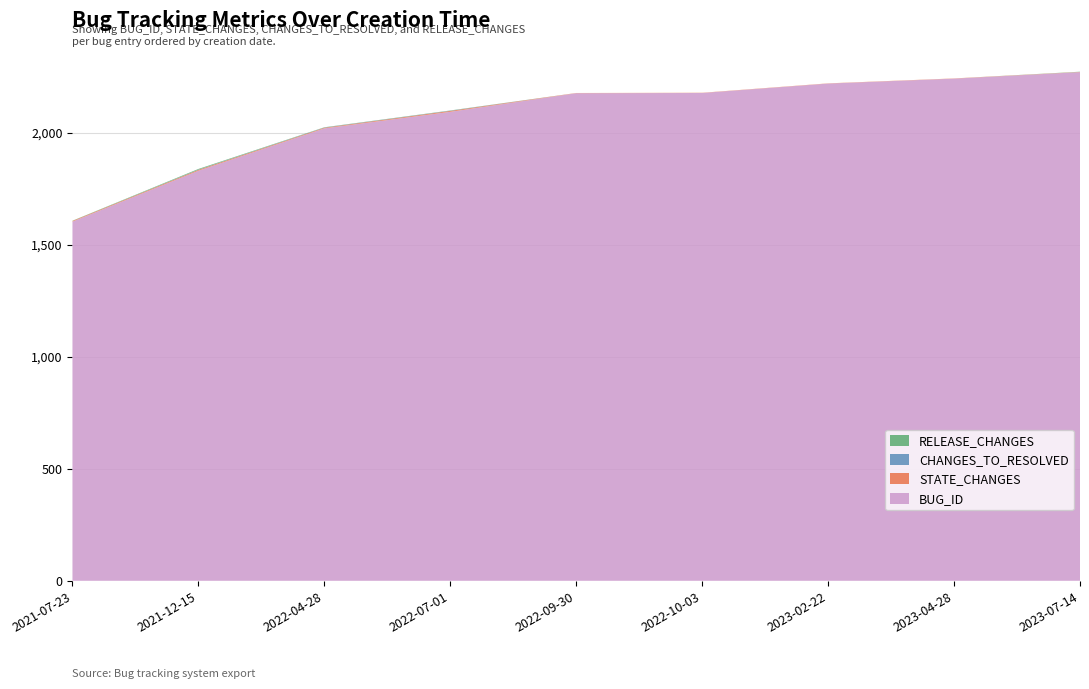

Reading left to right, what are all the values shown in this chart?

BUG_ID: 1603	1830	2019	2093	2176	2177	2219	2241	2270
STATE_CHANGES: 3	4	3	4	1	1	1	1	1
CHANGES_TO_RESOLVED: 0	1	1	1	0	0	0	0	0
RELEASE_CHANGES: 1	3	1	1	0	0	0	0	1